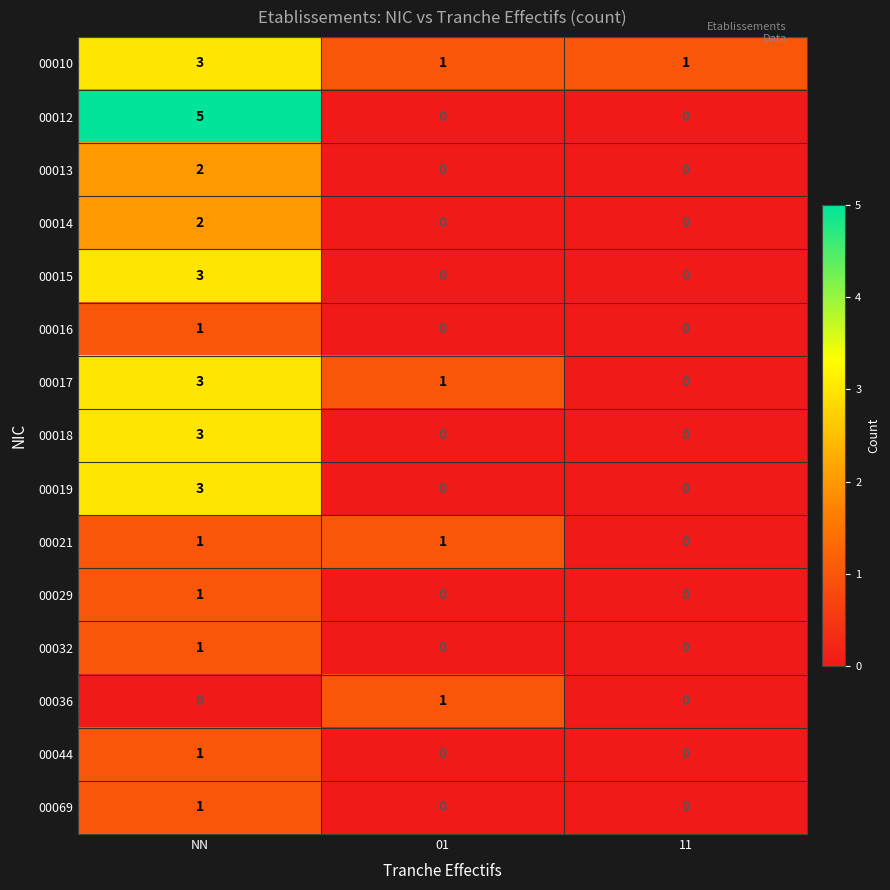

How many 00016 values are between 0 and 1?

3